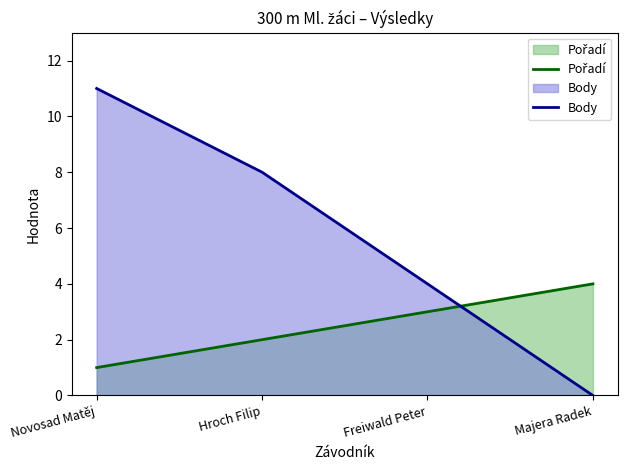

Reading right to left, extract all data points from this chart.

Pořadí: 4	3	2	1
Body: 0	4	8	11